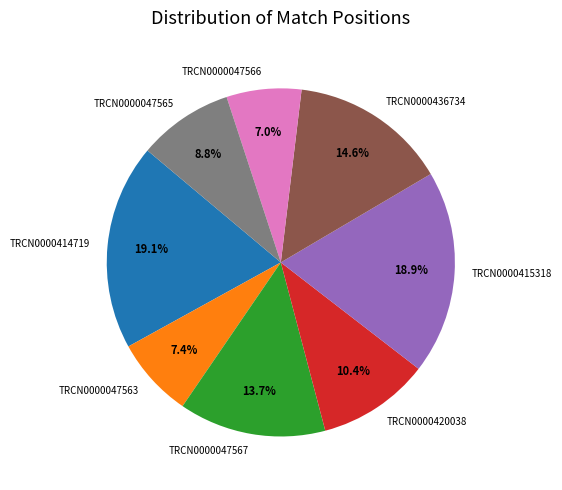

Approximately how many times larger is the value at TRCN0000415318 compared to TRCN0000414719?

1.0